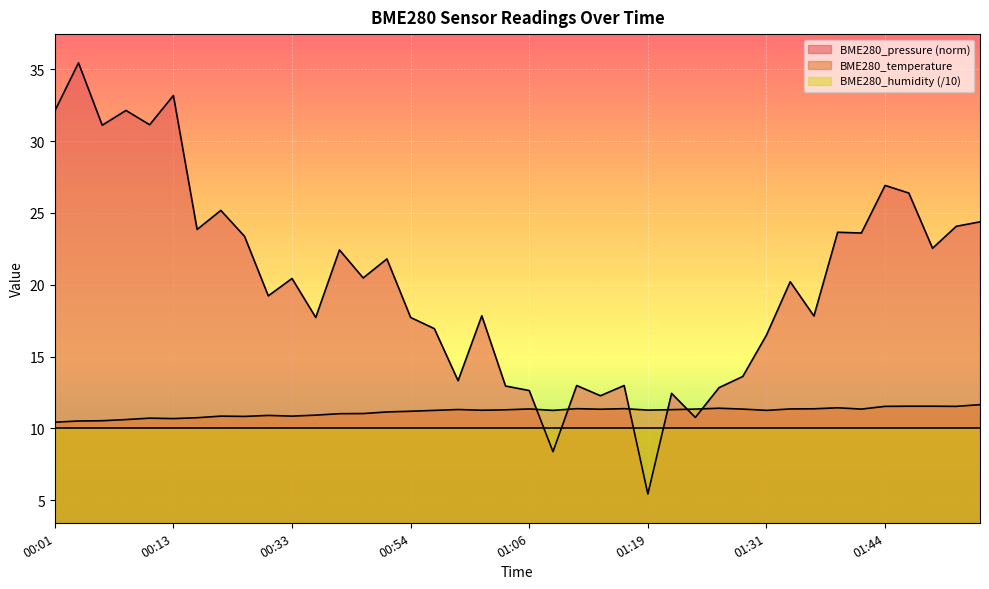

Count the number of categories in the chart.

40